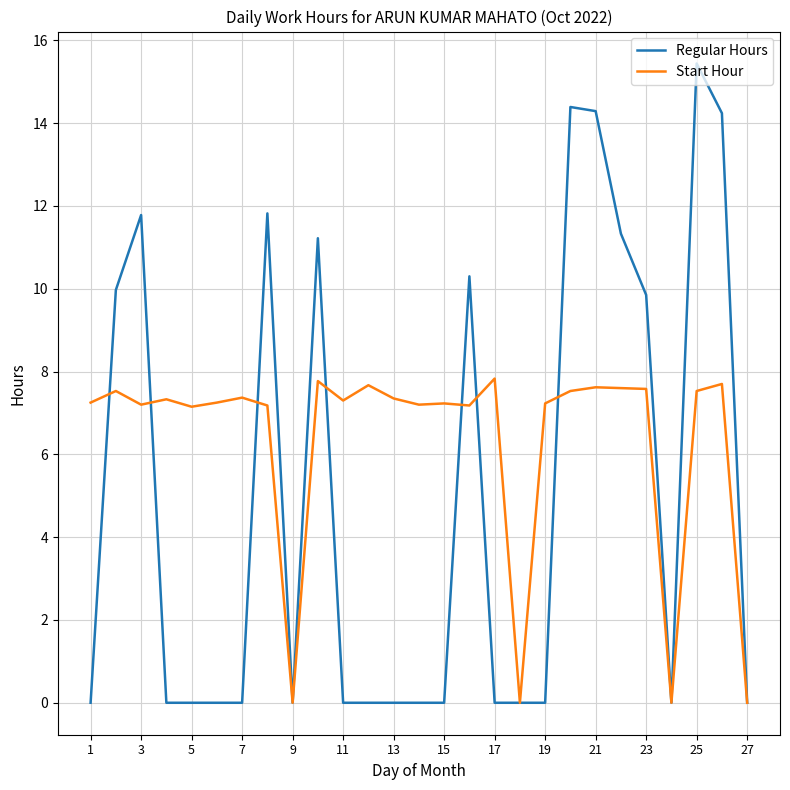

List the series in order of their overall mean, lowest first.

Regular Hours, Start Hour